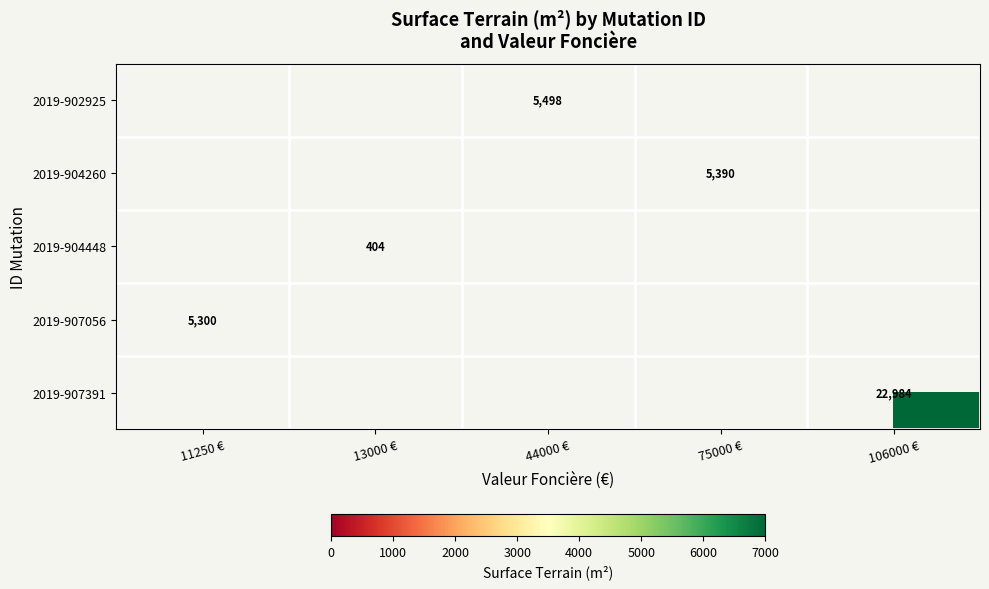

Which has a higher value, 11250 € or 106000 €?

106000 €